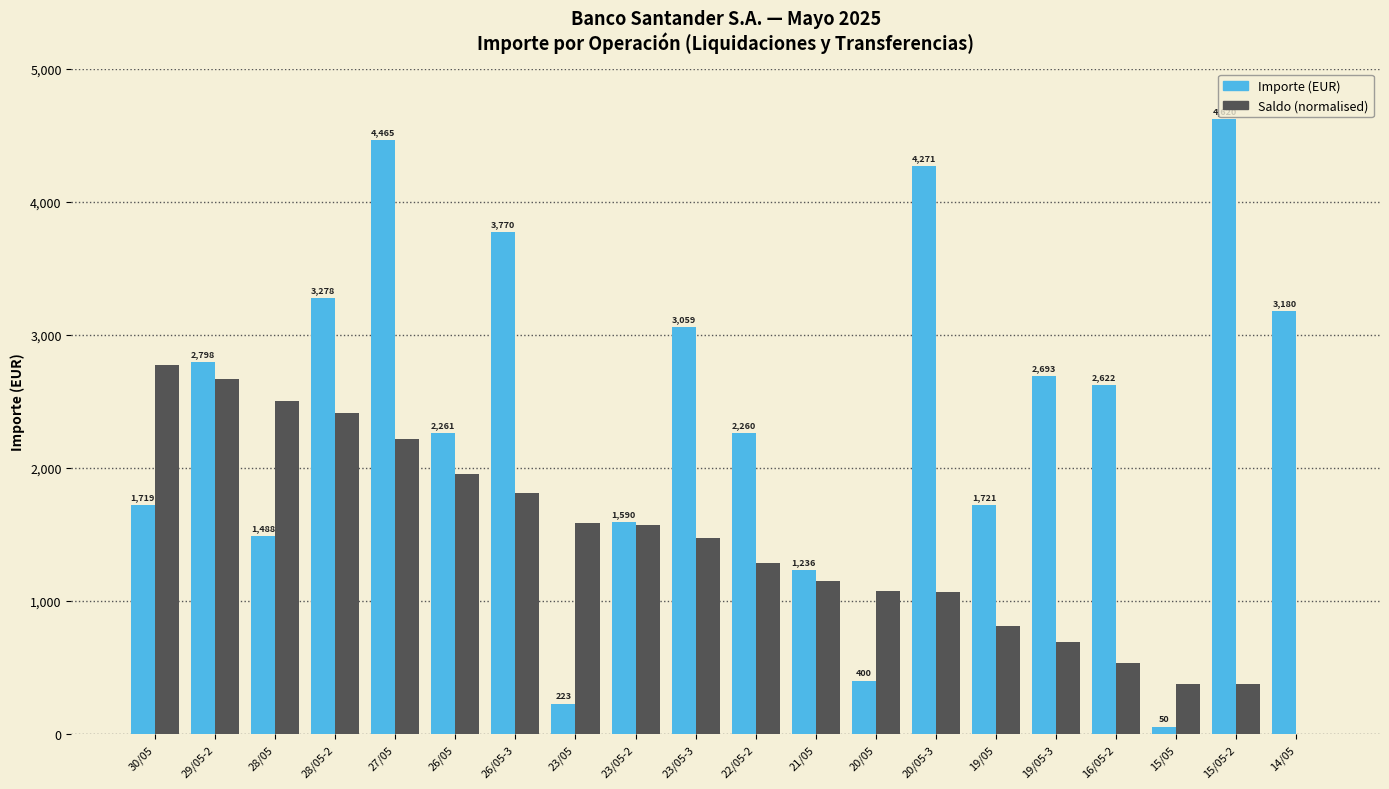

At which category is the sum across all series the highest?

27/05